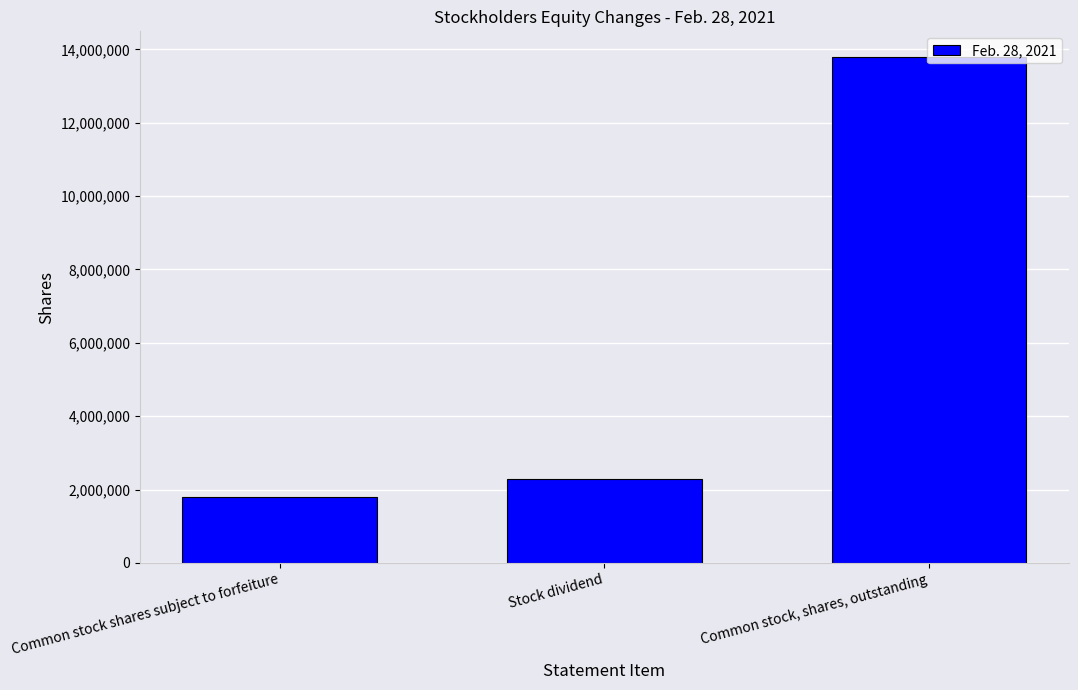

What is the change in value from Common stock shares subject to forfeiture to Stock dividend?

+500000